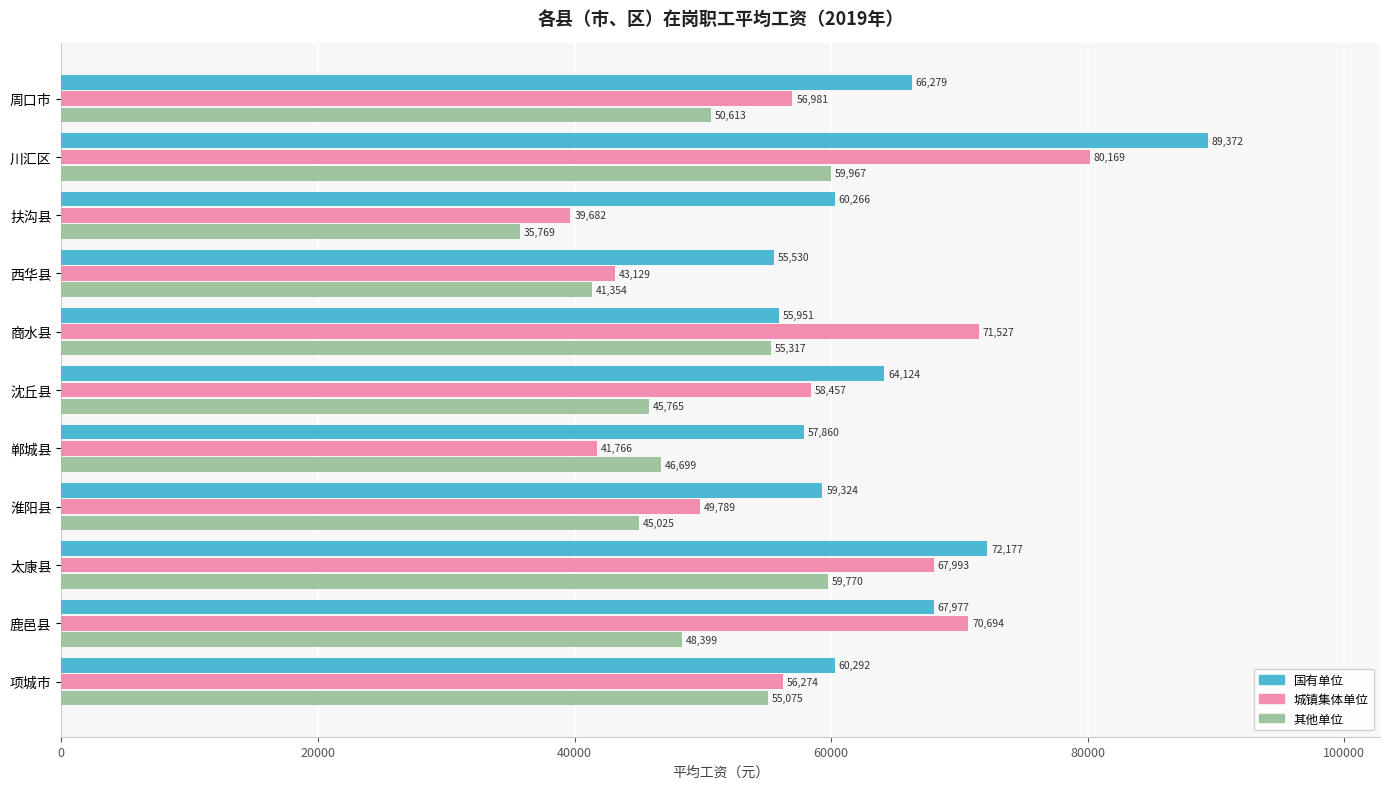

Which series changed the most between 商水县 and 鹿邑县?

国有单位